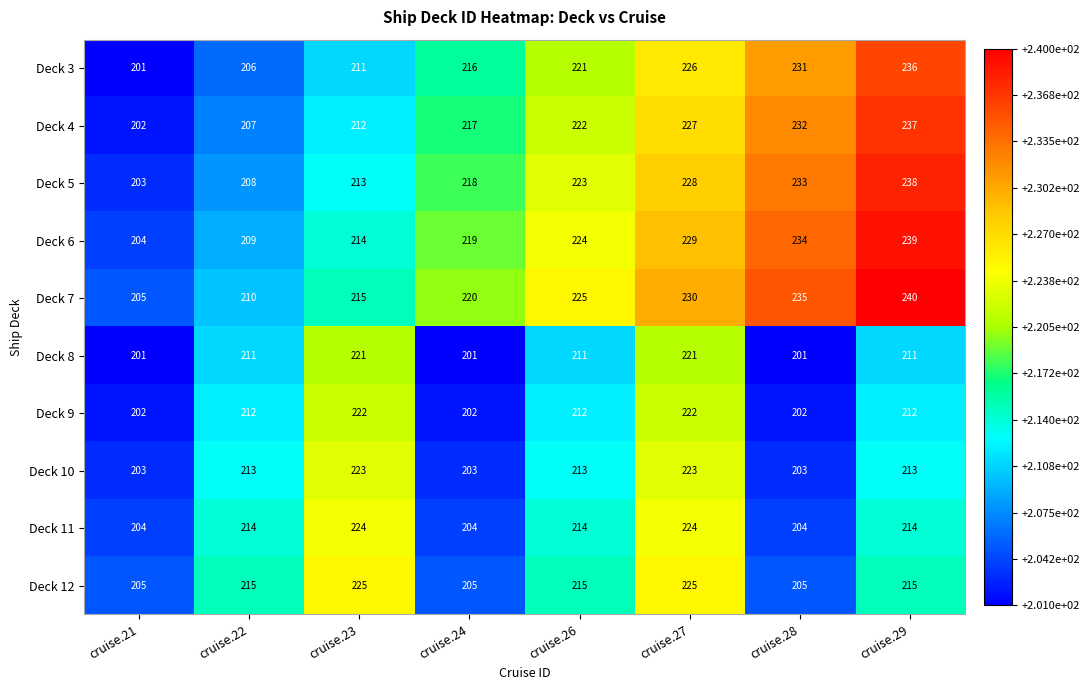

What is the smallest value displayed?

201